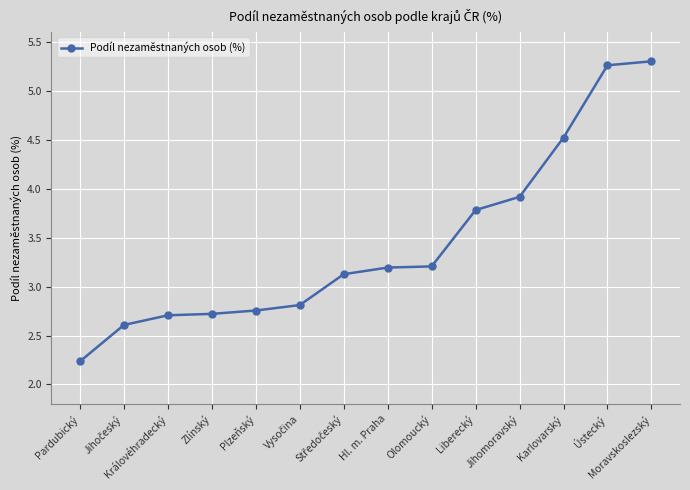

Is this an area chart (filled region under the line)?

No